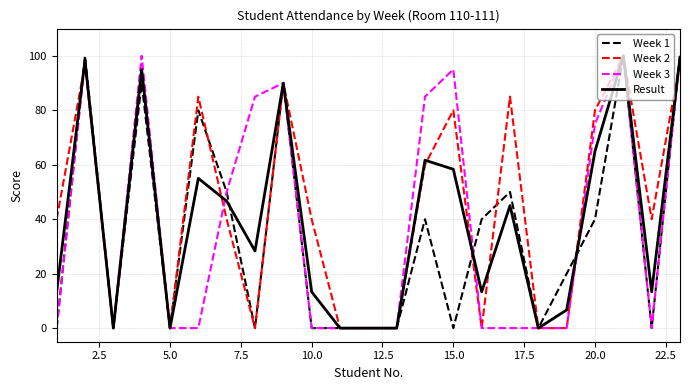

True or false: Week 3 and Week 1 cross at least once.

True